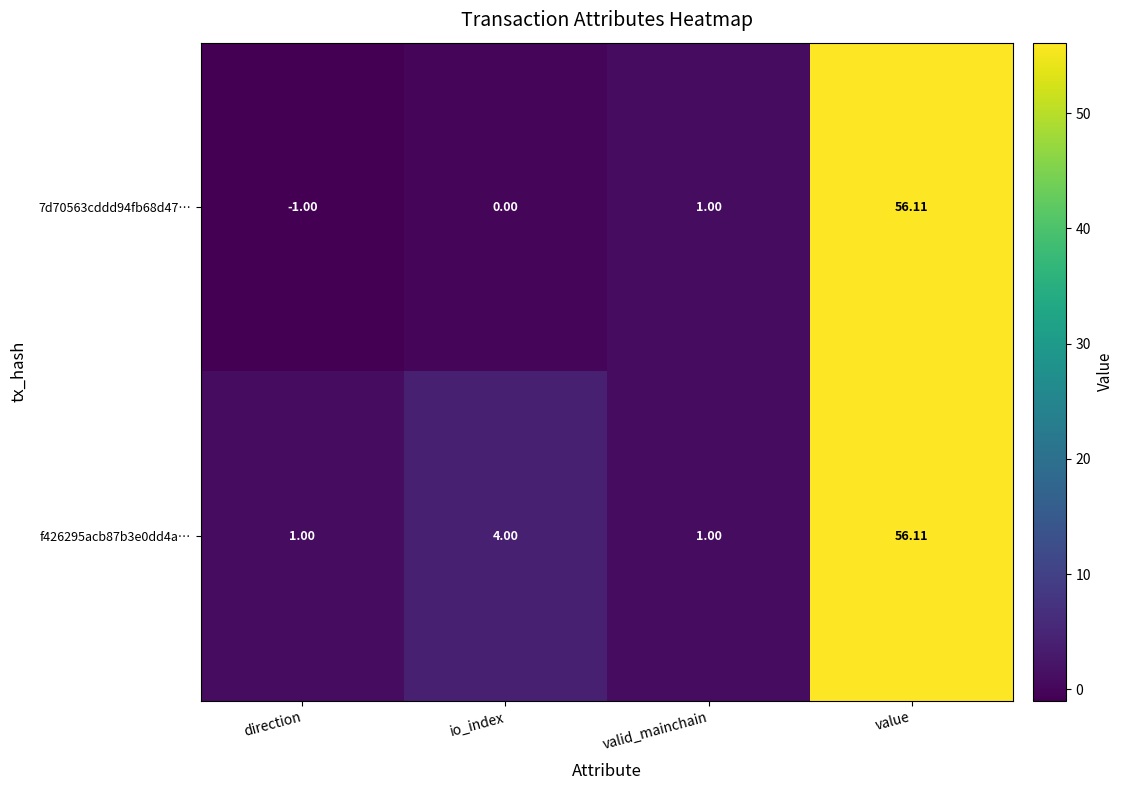

Is the value of f426295acb87b3e0dd4a… at valid_mainchain greater than the value of 7d70563cddd94fb68d47… at direction?

Yes